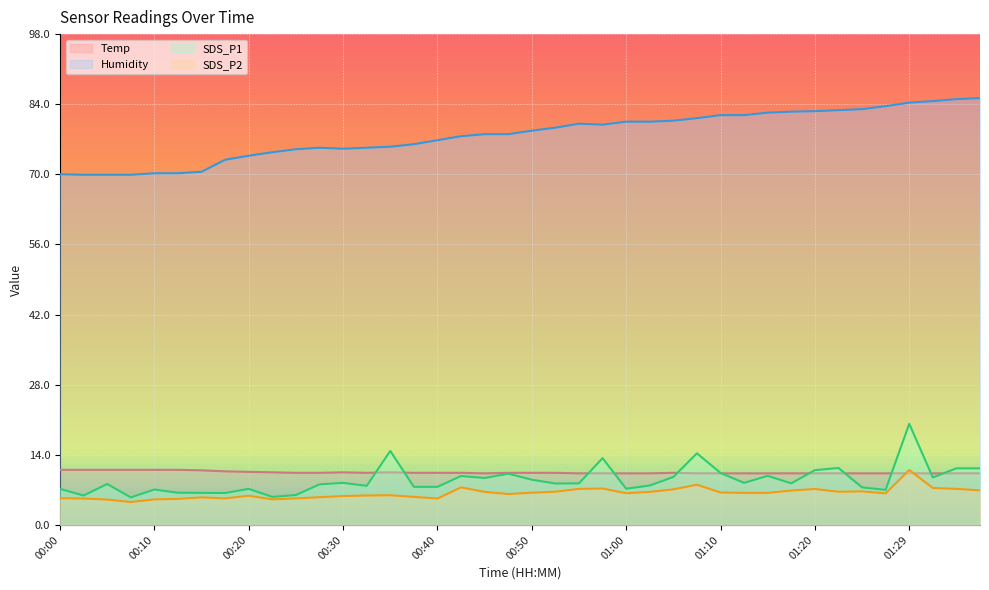

Is the value of SDS_P2 at 01:27 greater than the value of Temp at 01:00?

No